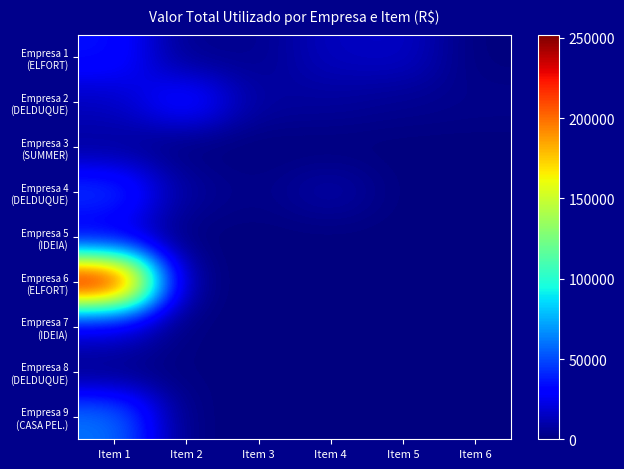

Between Item 5 and Item 1, which is larger?

Item 1